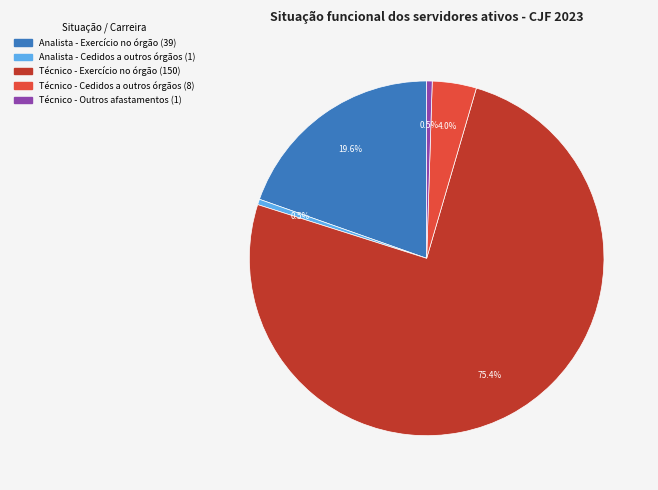

How many segments does this pie chart have?

5